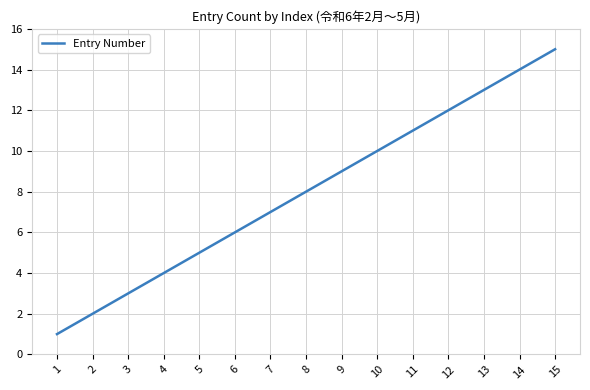

Rank the categories by value from lowest to highest.

1, 2, 3, 4, 5, 6, 7, 8, 9, 10, 11, 12, 13, 14, 15